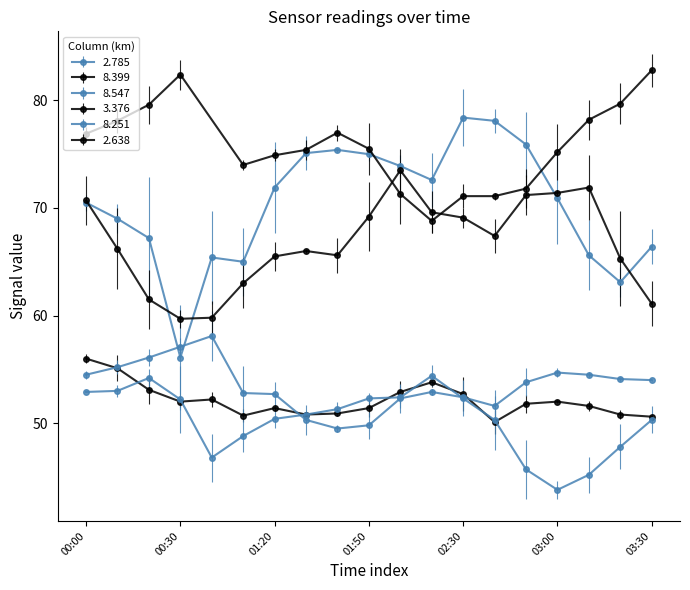

At which category is the sum across all series the highest?

2017/07/15 02:00